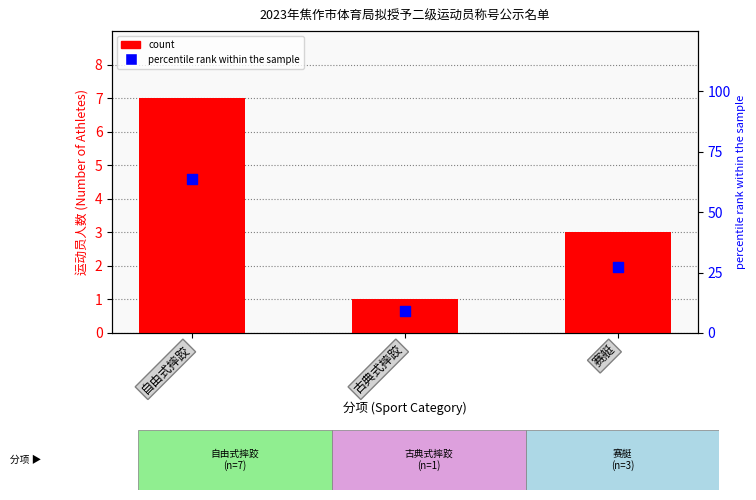

Which series reaches the minimum Y coordinate?

count